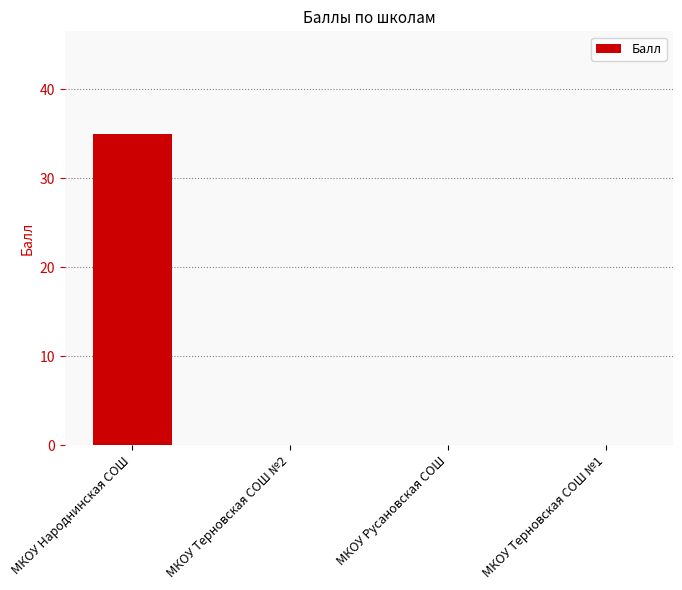

True or false: the data shows -22 at МКОУ Русановская СОШ.

False